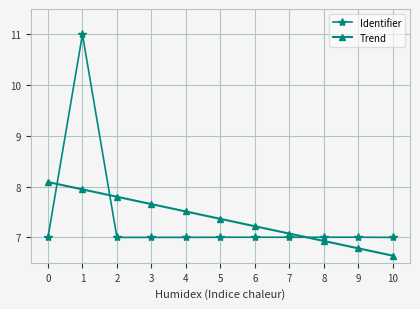

Rank the series by their maximum value, from highest to lowest.

Identifier, Trend